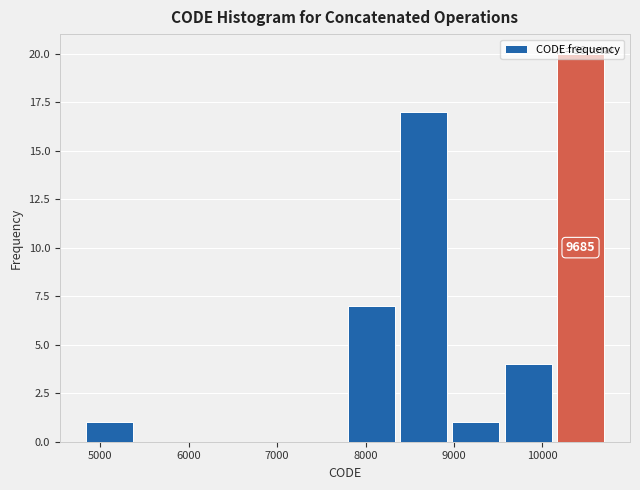

Over which range of the x-axis is the bar tallest?

10200 to 10800